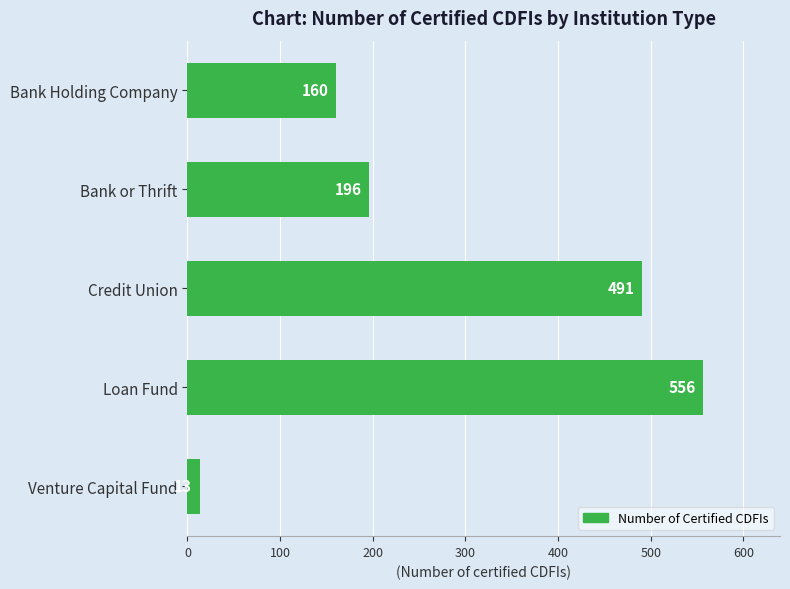

Rank the categories by value from lowest to highest.

Venture Capital Fund, Bank Holding Company, Bank or Thrift, Credit Union, Loan Fund